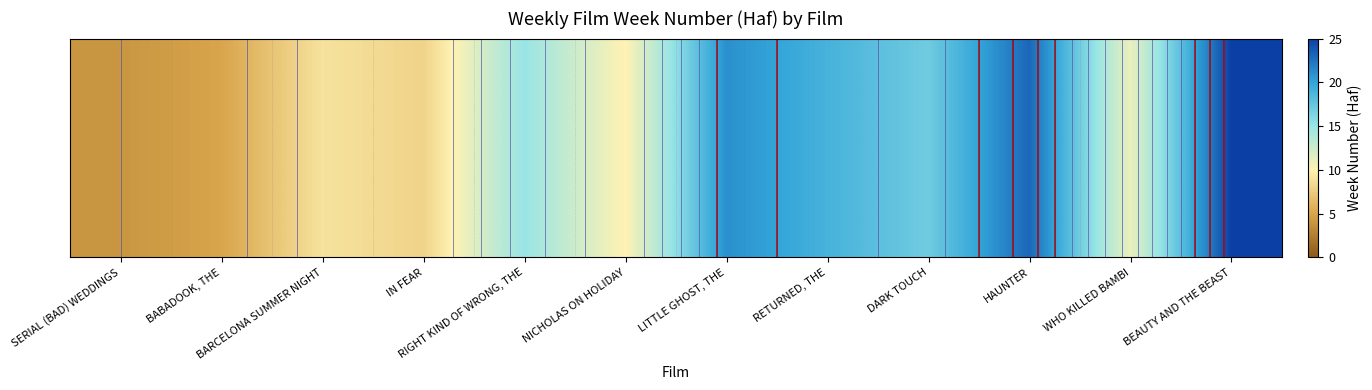

What is the change in value from RETURNED, THE to HAUNTER?

+4